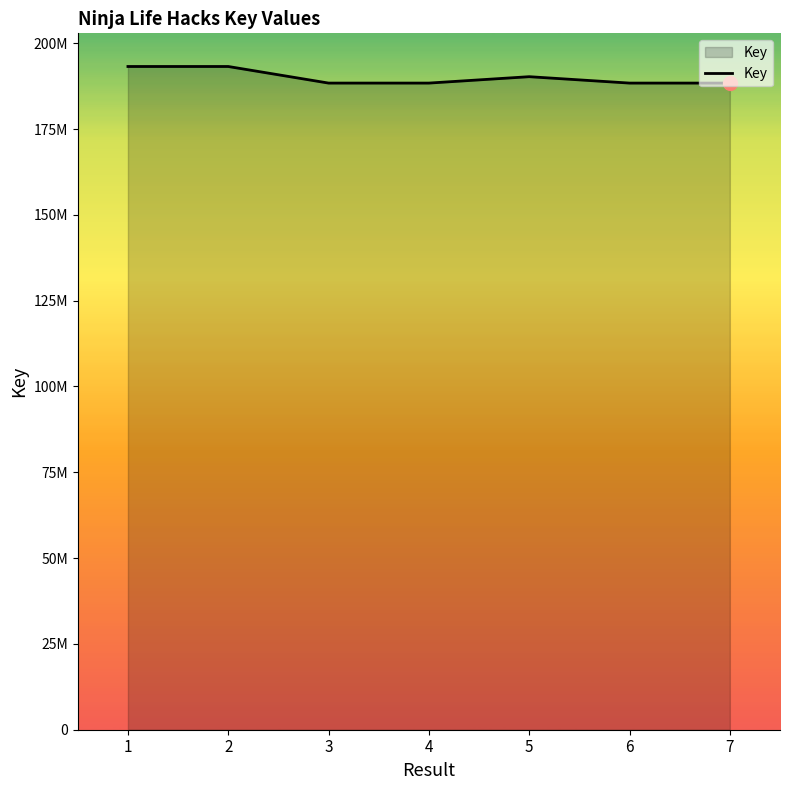

Does the chart display data point markers on the line(s)?

No